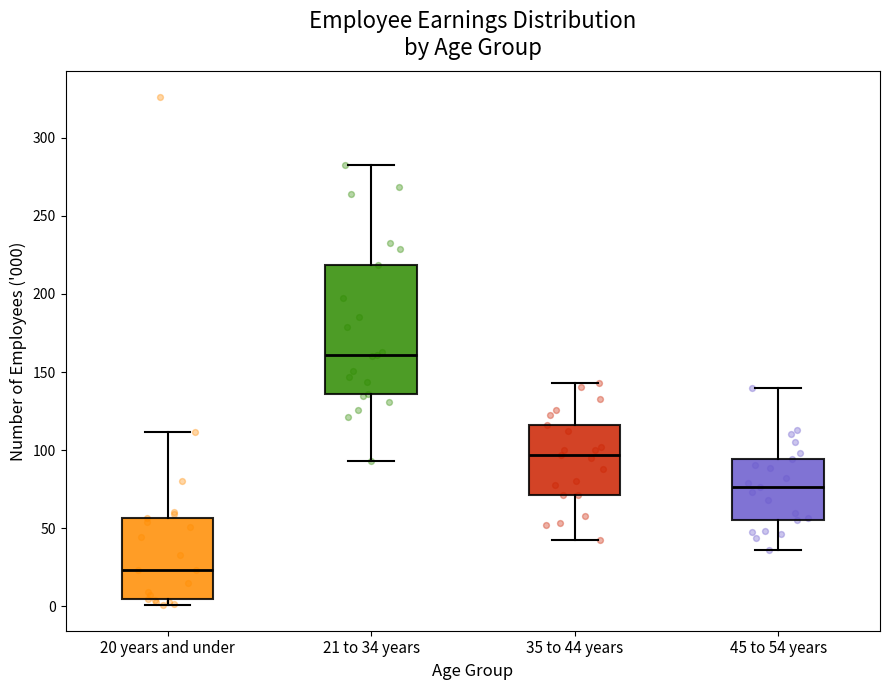

Which box has the lowest median line?

20 years and under